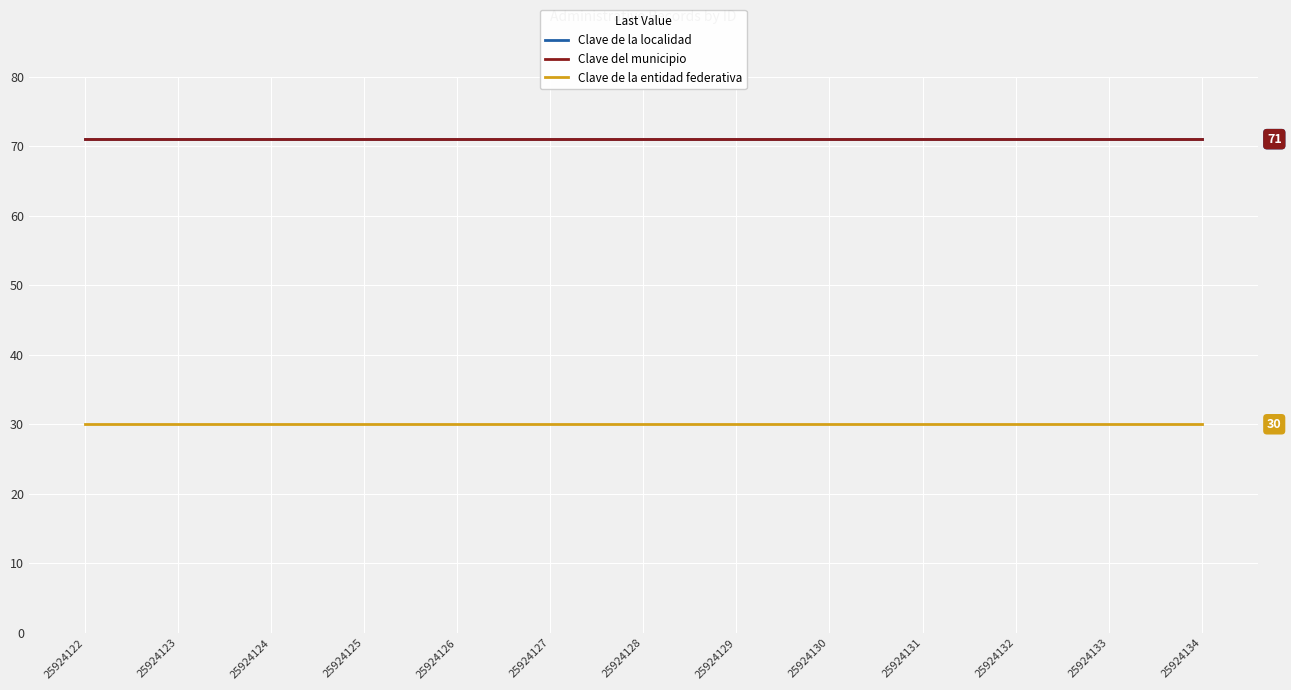

Does the chart have visible grid lines?

Yes